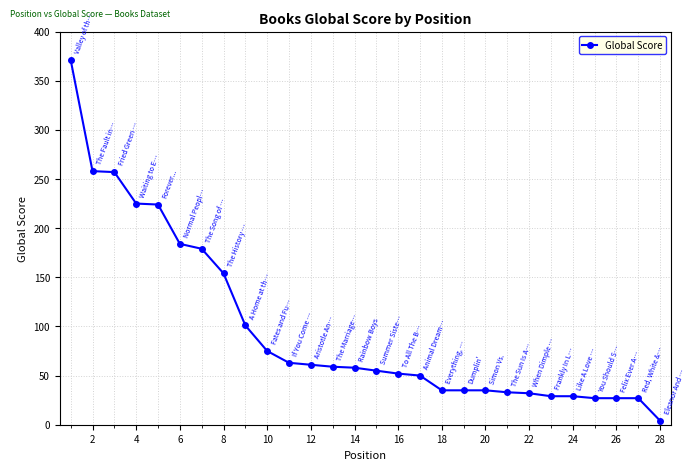

Does the chart have visible grid lines?

Yes